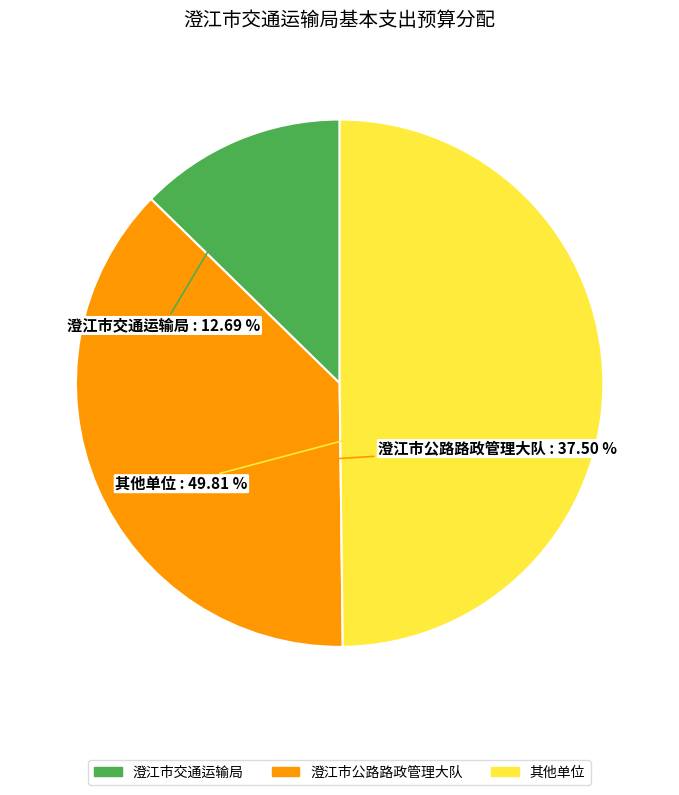

Combined, what portion of the pie is 澄江市公路路政管理大队 and 澄江市交通运输局?

50.2%